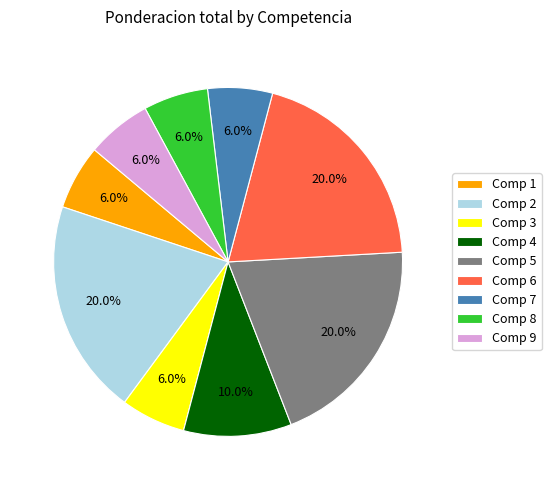

How much of the chart is everything except Comp 4?

90.0%